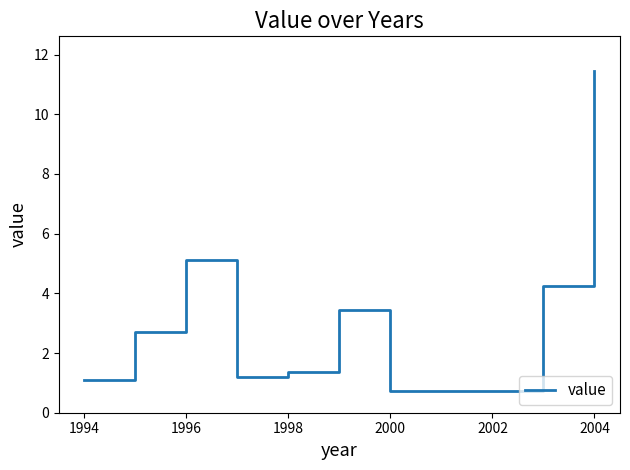

What is the smallest value displayed?

0.7